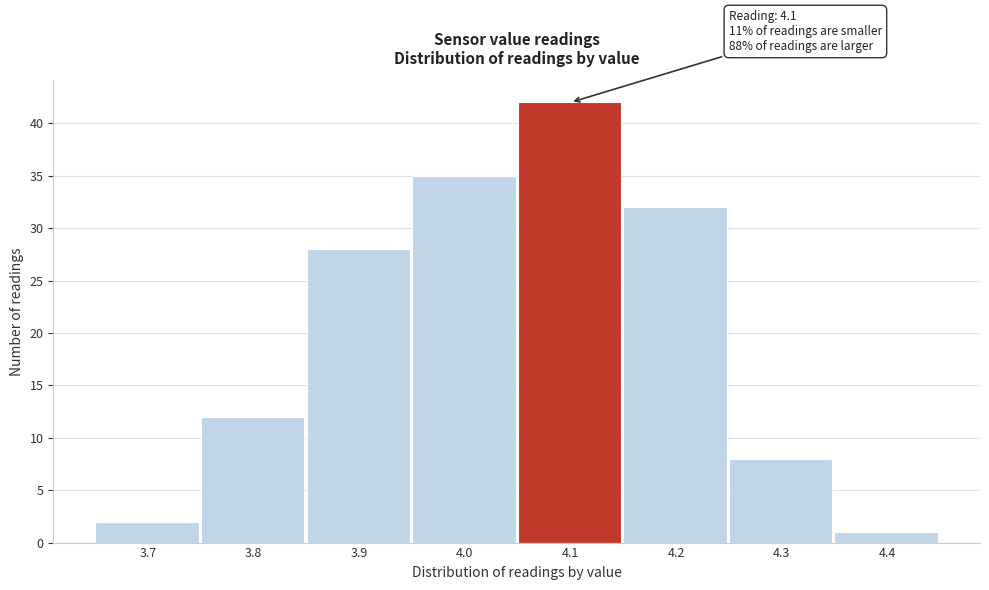

Which range on the x-axis has the tallest bar?

4.05 to 4.15